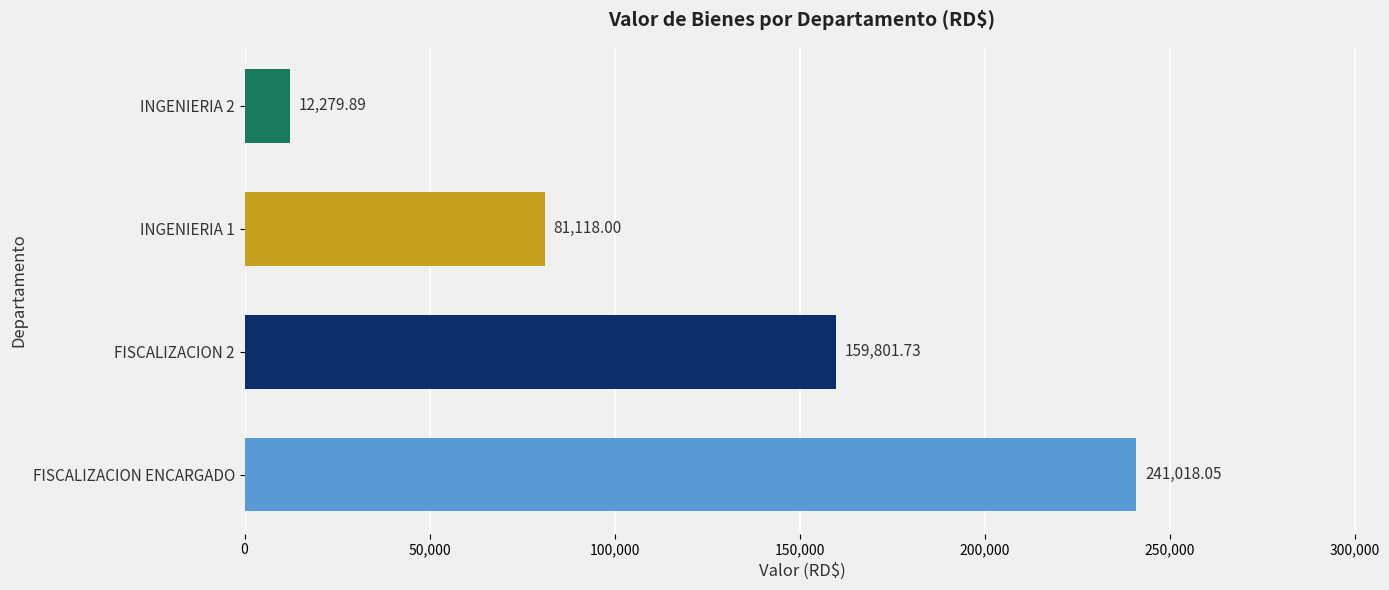

Rank the categories by value from lowest to highest.

INGENIERIA 2, INGENIERIA 1, FISCALIZACION 2, FISCALIZACION ENCARGADO